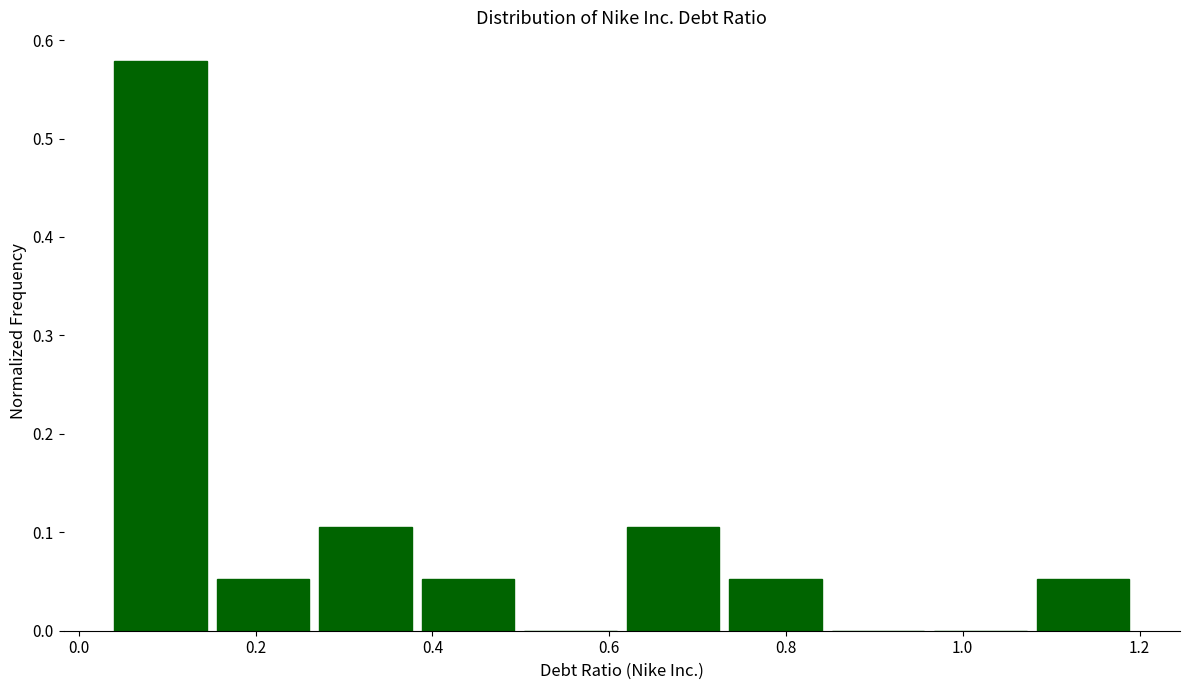

Which range on the x-axis has the tallest bar?

0.040 to 0.156